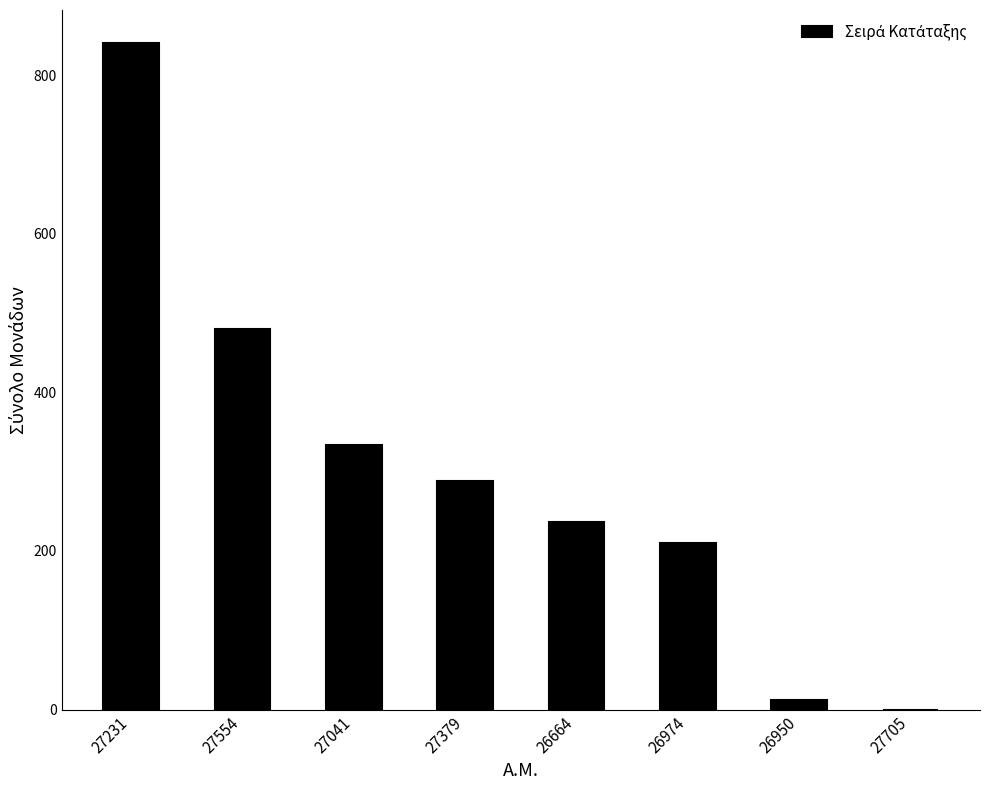

At which label is the value closest to 420?

27554